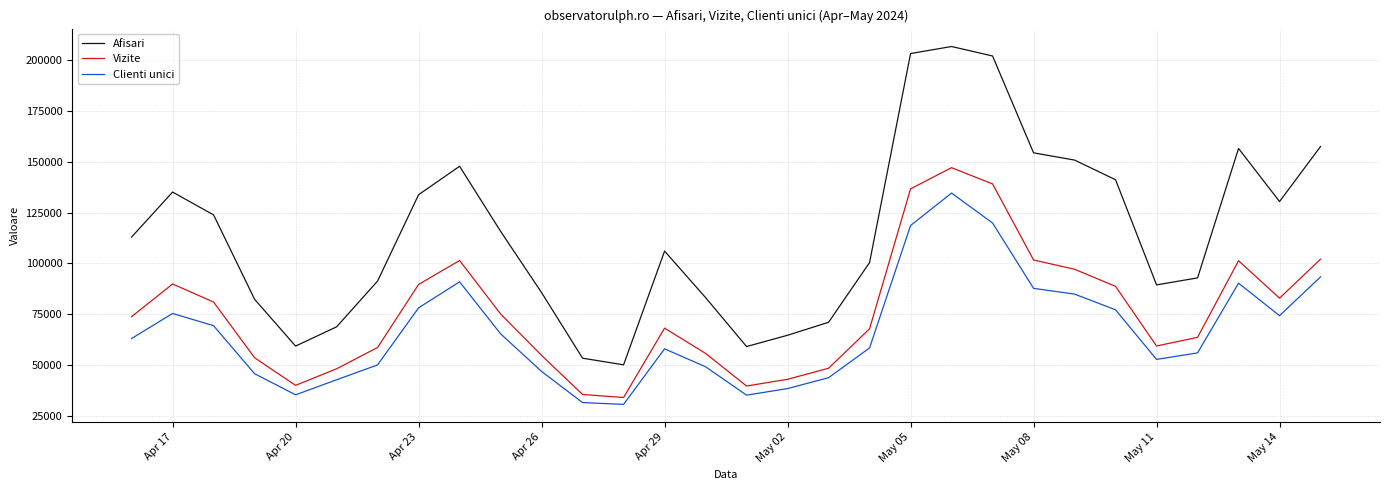

List the series in order of their overall mean, lowest first.

Clienti unici, Vizite, Afisari